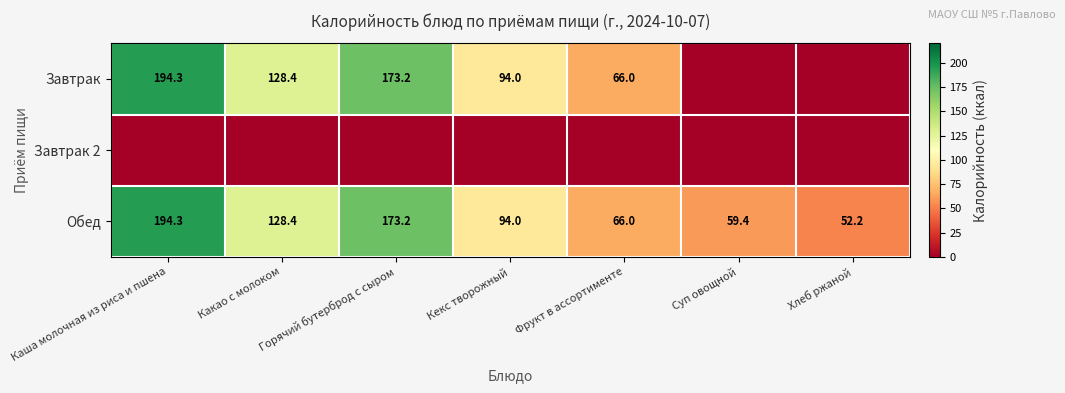

What is the spread (max minus min) of values at Какао с молоком?

128.4